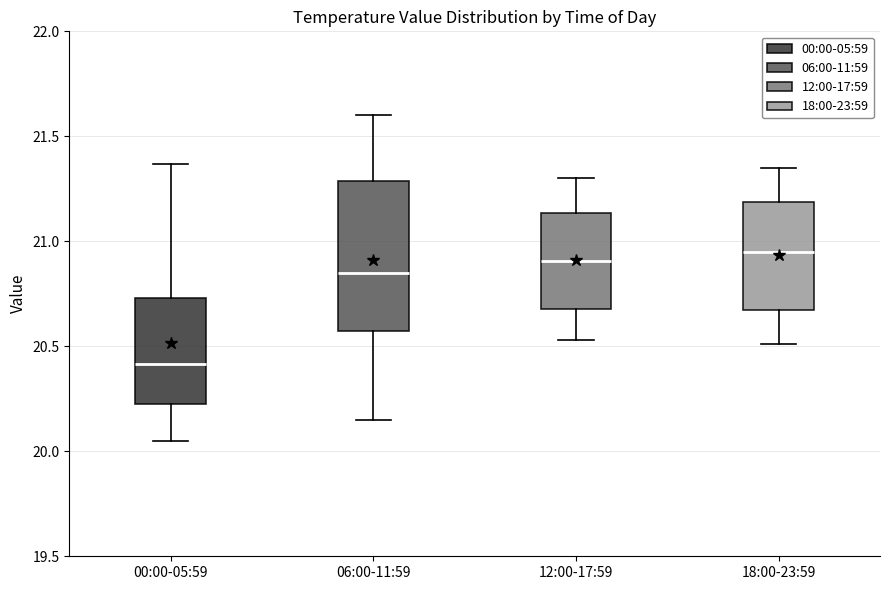

Comparing the boxes themselves (not the whiskers), which one is the tallest?

06:00-11:59